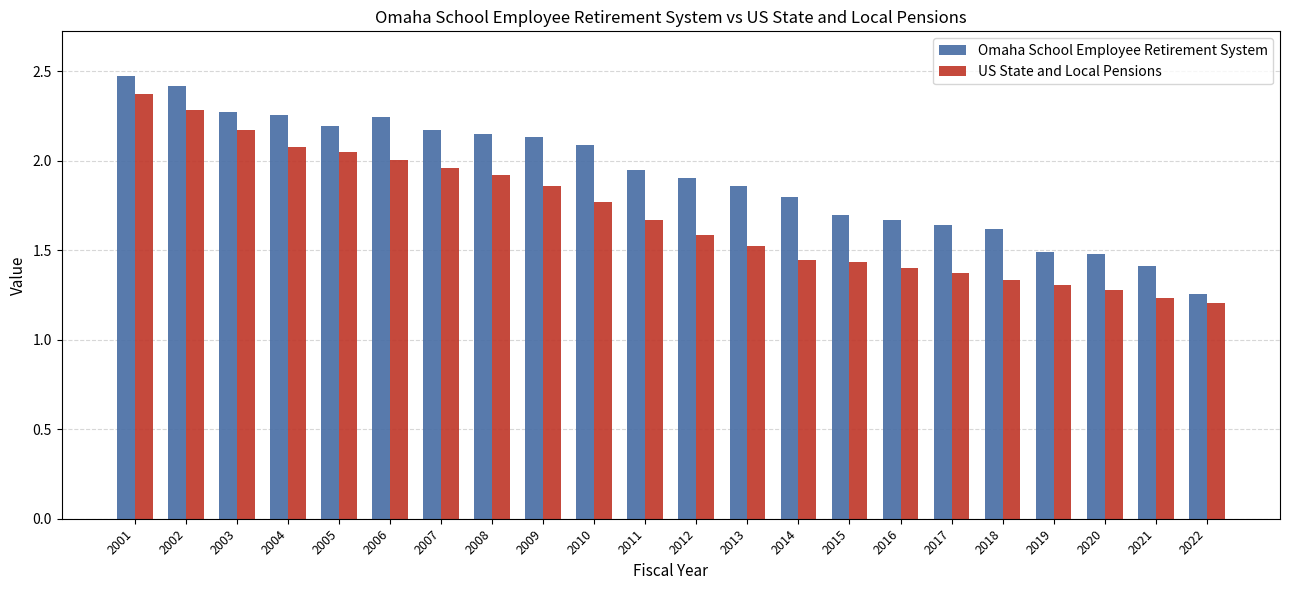

How many groups of bars are there?

22